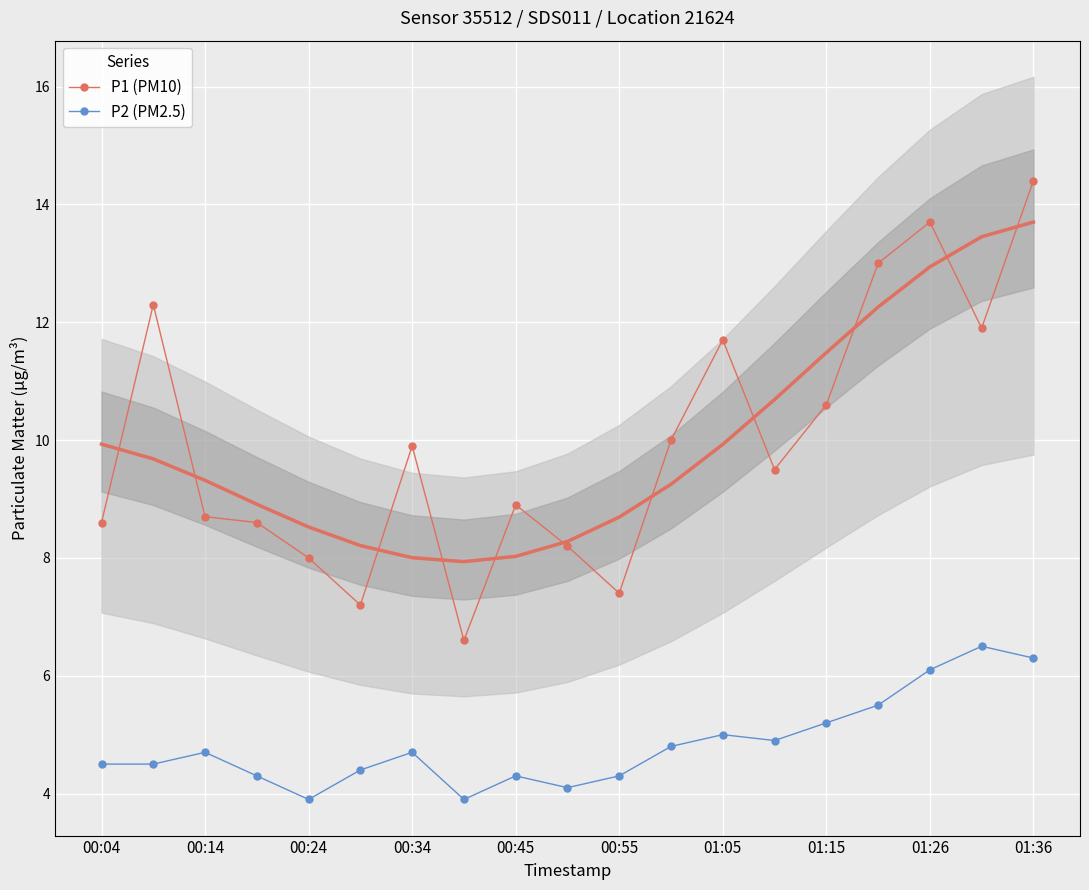

What is the minimum value shown in the chart?

3.9